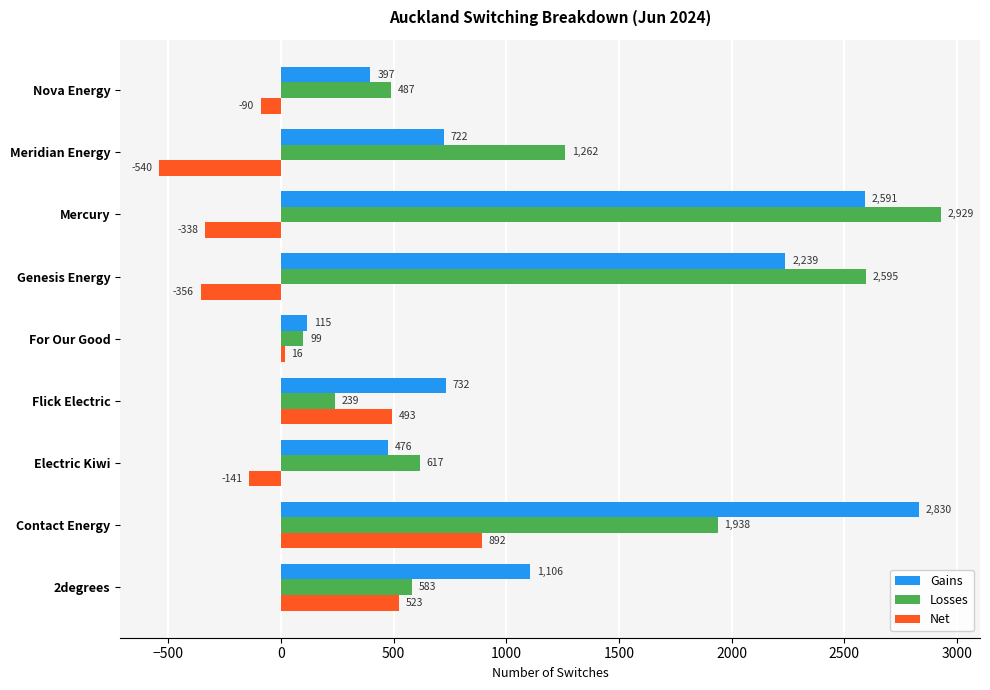

At which category does the chart reach its minimum across all series?

Meridian Energy